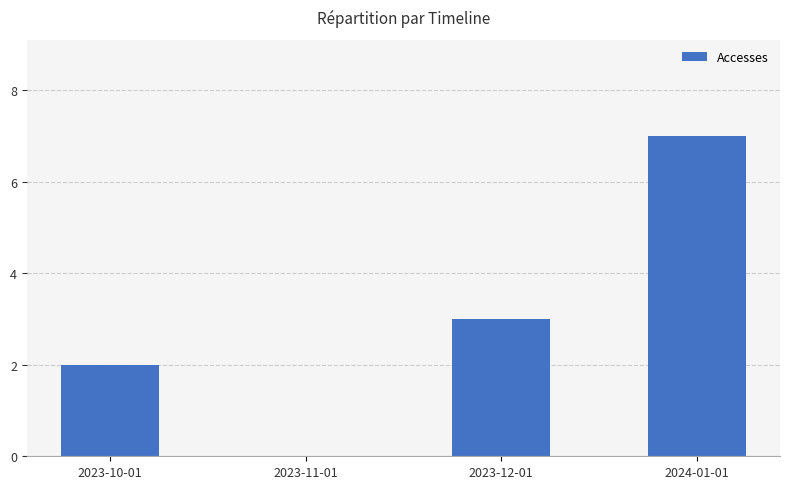

How many positive values are there?

3